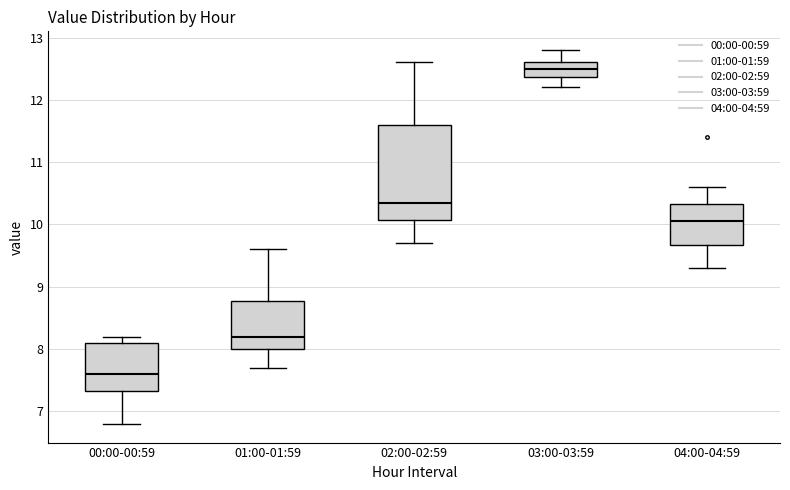

Comparing the boxes themselves (not the whiskers), which one is the tallest?

02:00-02:59